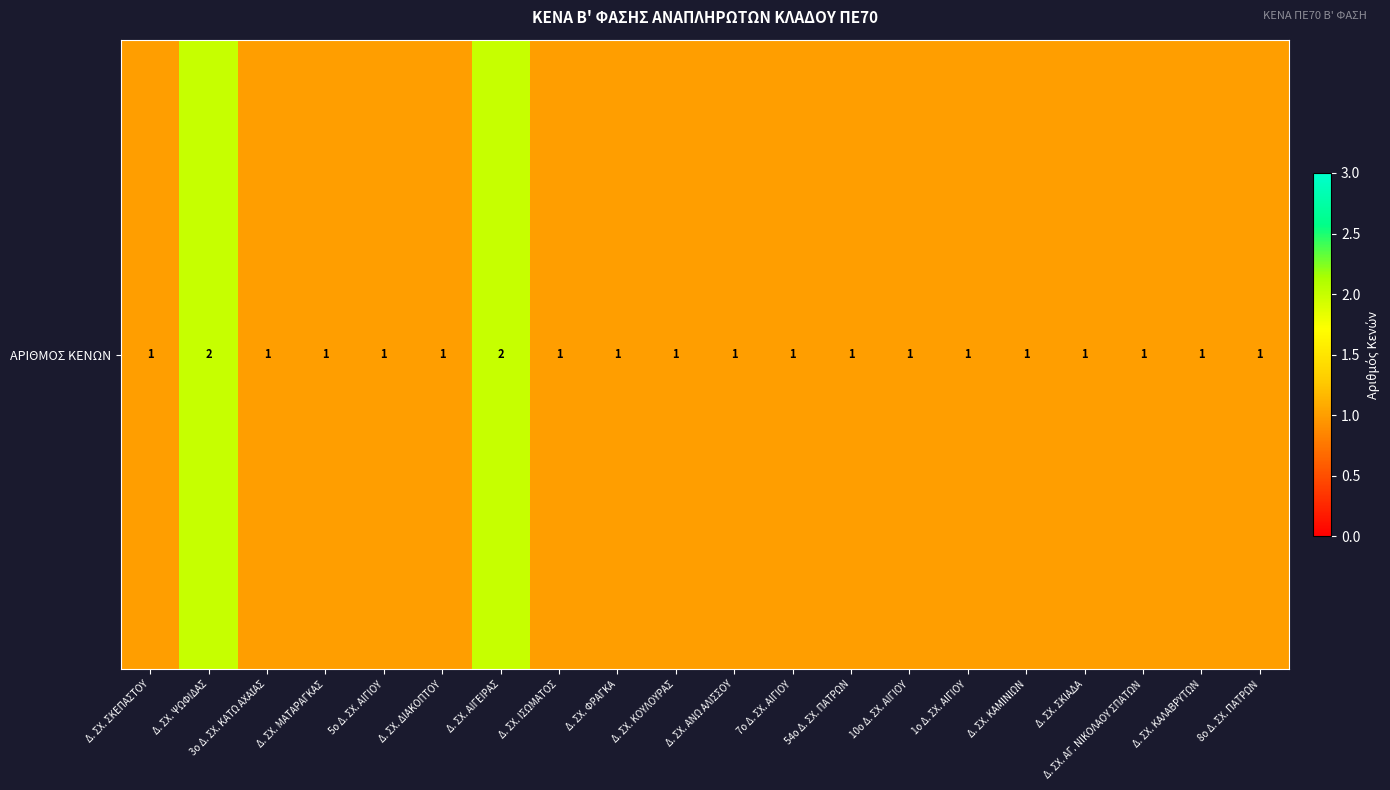

Which label corresponds to the smallest value in the chart?

Δ. ΣΧ. ΣΚΕΠΑΣΤΟΥ